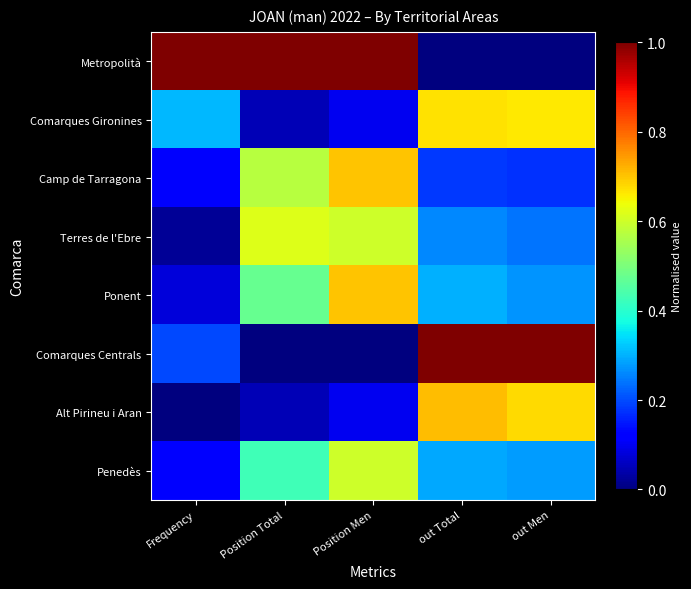

Which label corresponds to the largest value in the chart?

Frequency